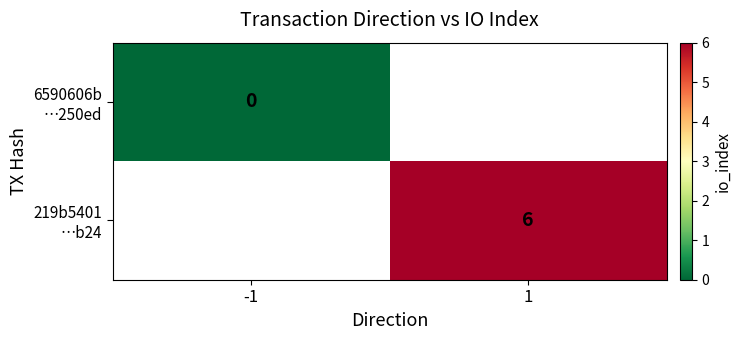

At which label does 6590606b …250ed reach its minimum?

-1